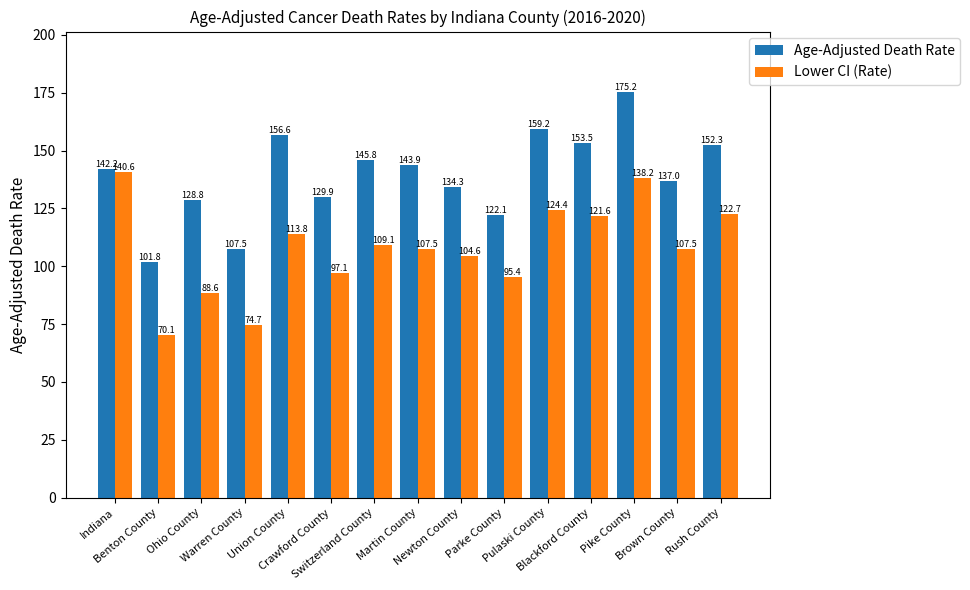

Is the value of Age-Adjusted Death Rate at Martin County greater than the value of Lower CI (Rate) at Union County?

Yes